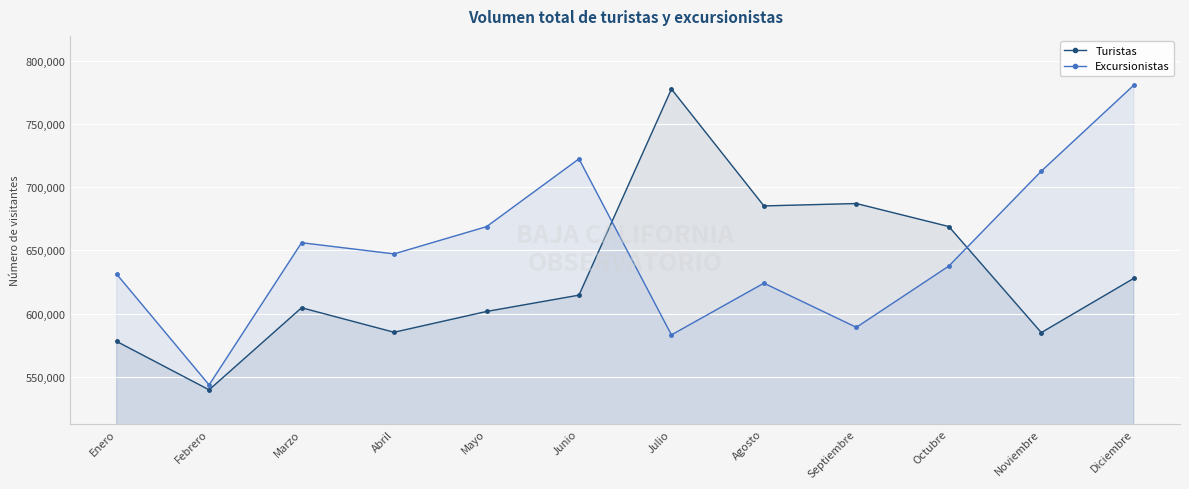

How many values in the Turistas series are below 614550?

6